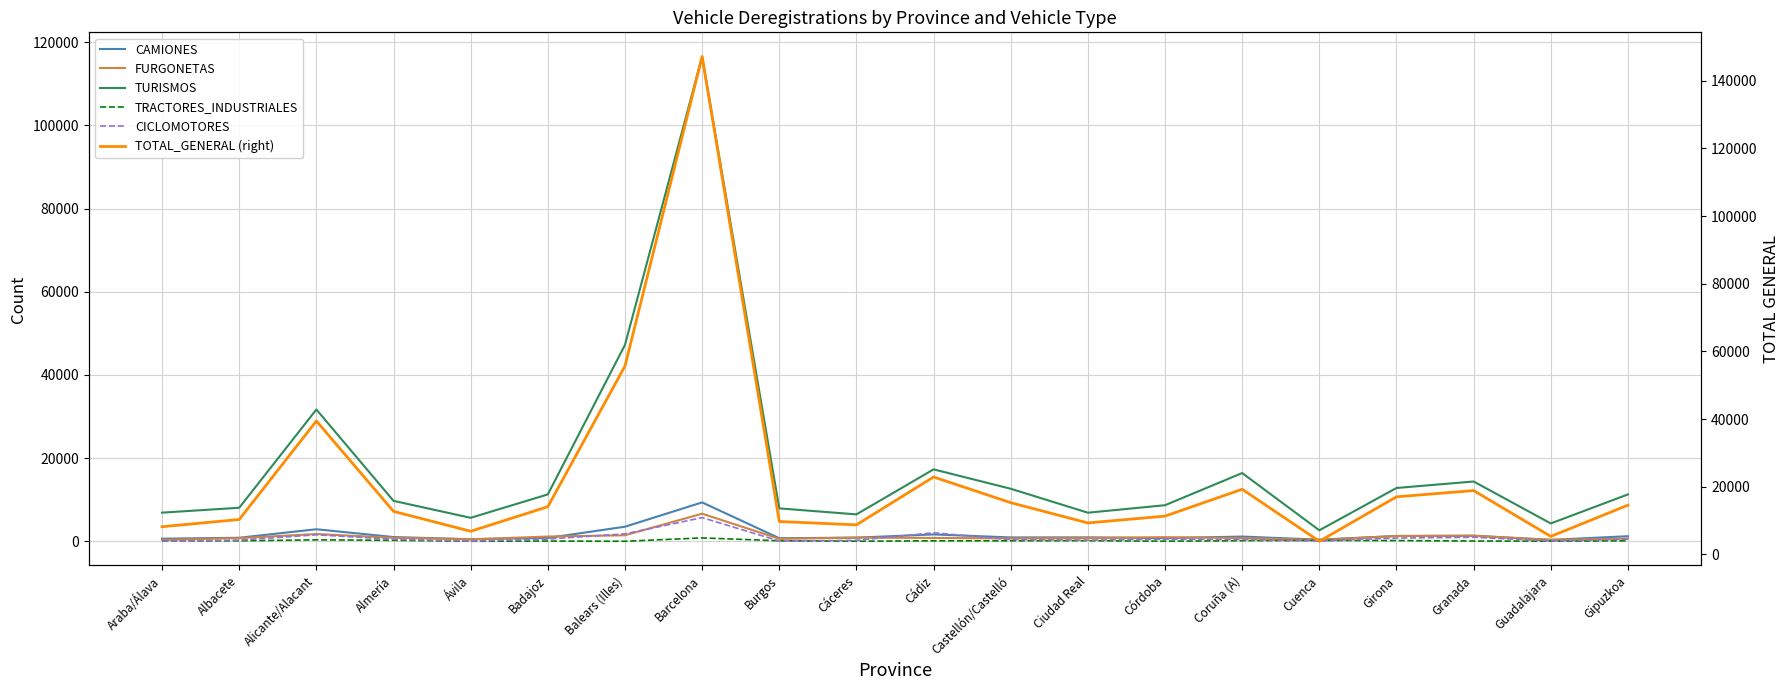

Reading right to left, what are all the values shown in this chart?

CAMIONES: 1231	359	1324	1294	404	1148	768	957	942	1664	888	752	9361	3517	819	509	1031	2906	864	635
FURGONETAS: 670	353	1381	1286	348	787	1005	805	714	818	903	610	6648	1460	1154	495	856	1762	771	341
TURISMOS: 11279	4304	14384	12826	2654	16416	8686	6885	12642	17303	6480	7925	116531	47221	11283	5656	9733	31693	8073	6898
TRACTORES_INDUSTRIALES: 134	42	83	190	215	165	35	161	130	124	38	139	824	21	74	22	254	355	131	95
CICLOMOTORES: 509	83	977	787	102	426	512	302	423	2056	247	89	5701	1794	549	67	512	1573	296	64
TOTAL_GENERAL (right): 14541	5298	18850	16999	3863	19231	11299	9281	15266	22863	8716	9703	147153	55645	14072	6814	12698	39419	10293	8163